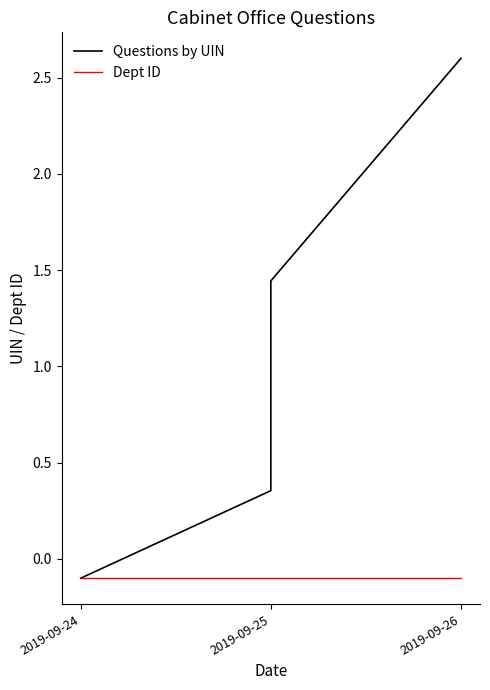

What is the minimum value for Questions by UIN?

-0.1